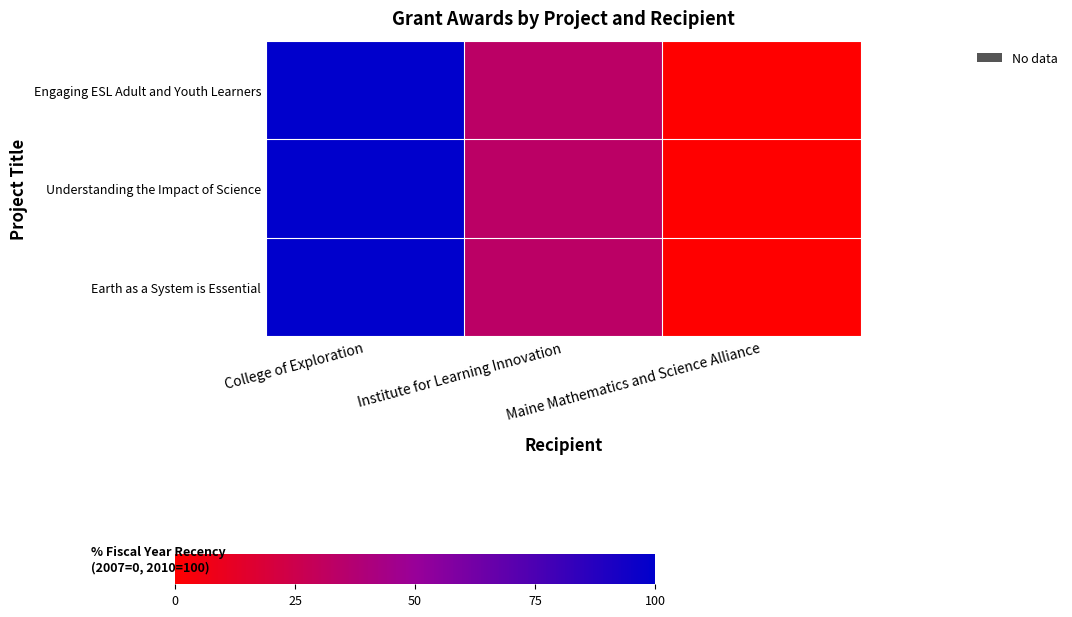

Which series changed the most between College of Exploration and Institute for Learning Innovation?

Engaging ESL Adult and Youth Learners